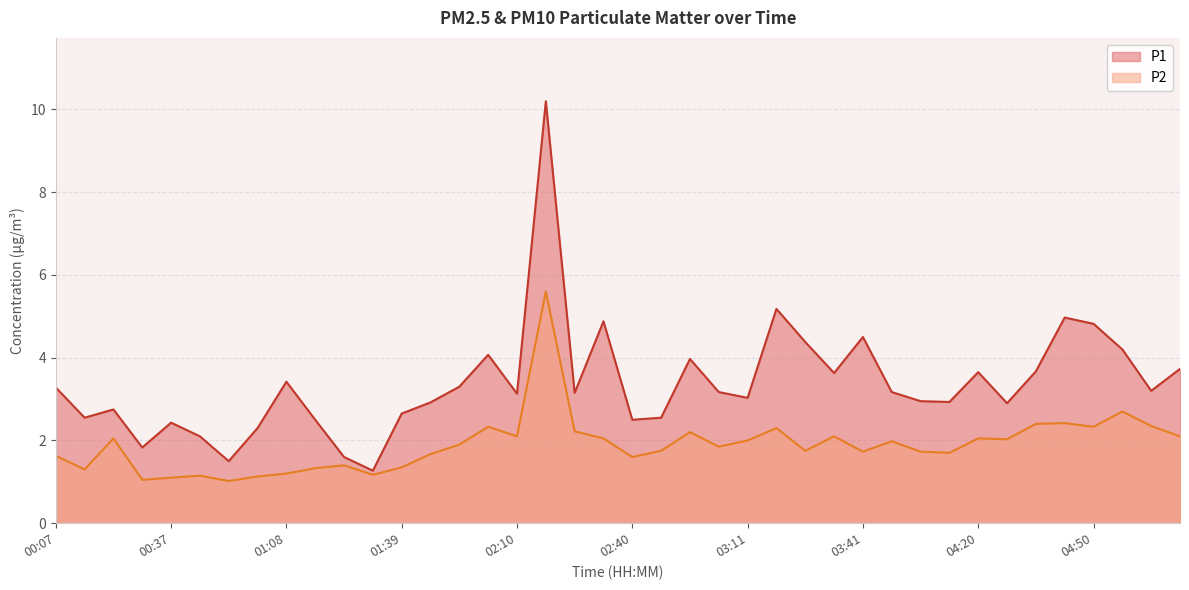

Reading right to left, extract all data points from this chart.

P1: 3.7	3.2	4.2	4.8	5.0	3.7	2.9	3.6	2.9	3.0	3.2	4.5	3.6	4.4	5.2	3.0	3.2	4.0	2.5	2.5	4.9	3.1	10.2	3.1	4.1	3.3	2.9	2.6	1.3	1.6	2.5	3.4	2.3	1.5	2.1	2.4	1.8	2.8	2.5	3.3
P2: 2.1	2.4	2.7	2.3	2.4	2.4	2.0	2.0	1.7	1.7	2.0	1.7	2.1	1.8	2.3	2.0	1.9	2.2	1.8	1.6	2.0	2.2	5.6	2.1	2.3	1.9	1.7	1.4	1.2	1.4	1.3	1.2	1.1	1.0	1.1	1.1	1.1	2.0	1.3	1.6